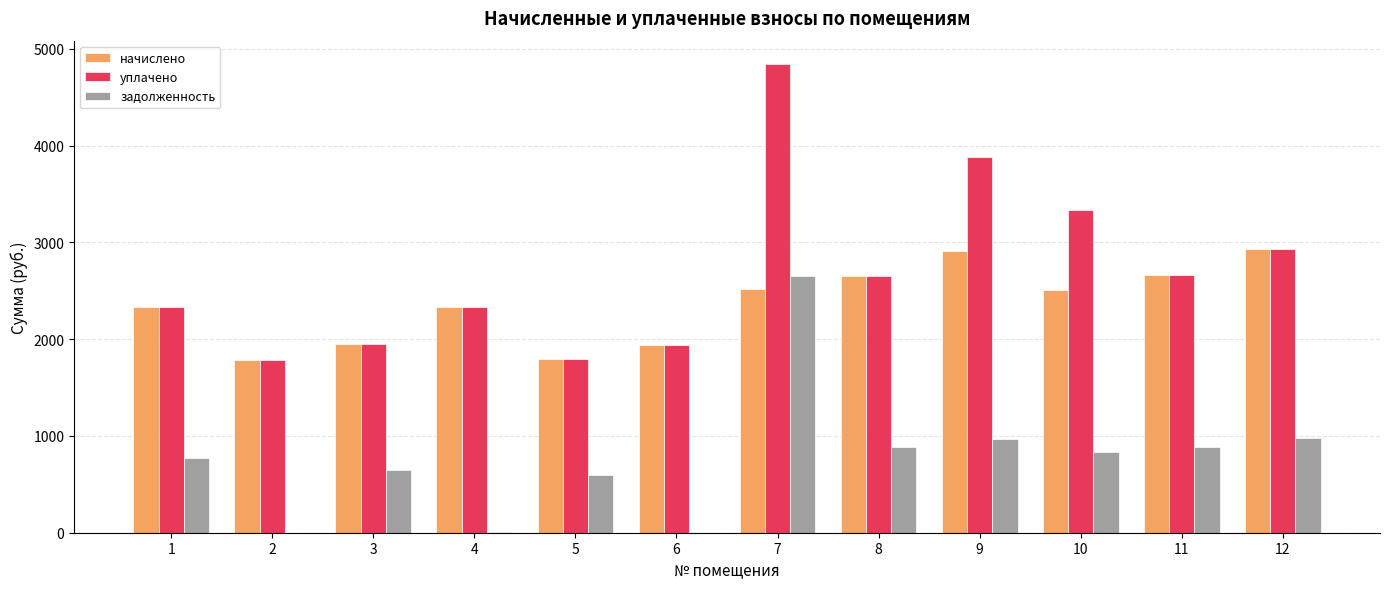

What is the sum of the начислено values at 9 and 1?

5238.7